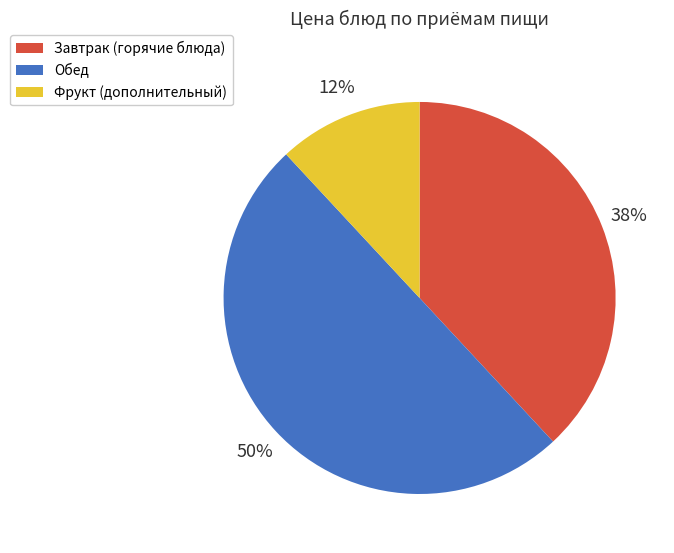

Combined, do Фрукт (дополнительный) and Обед account for over 50%?

Yes